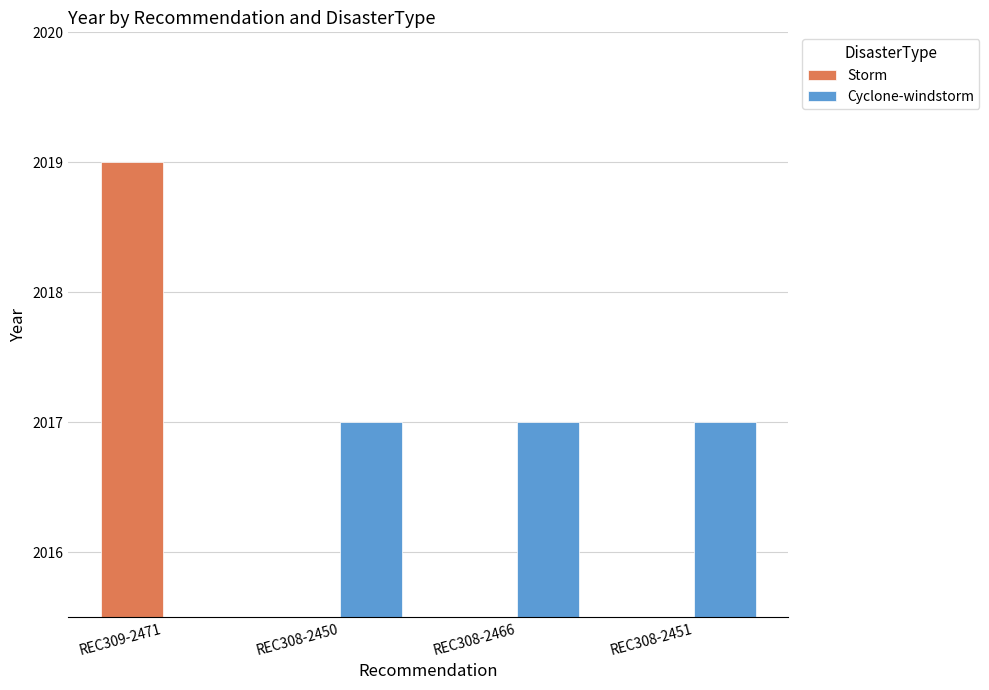

What is the sum of all Storm values?

2019